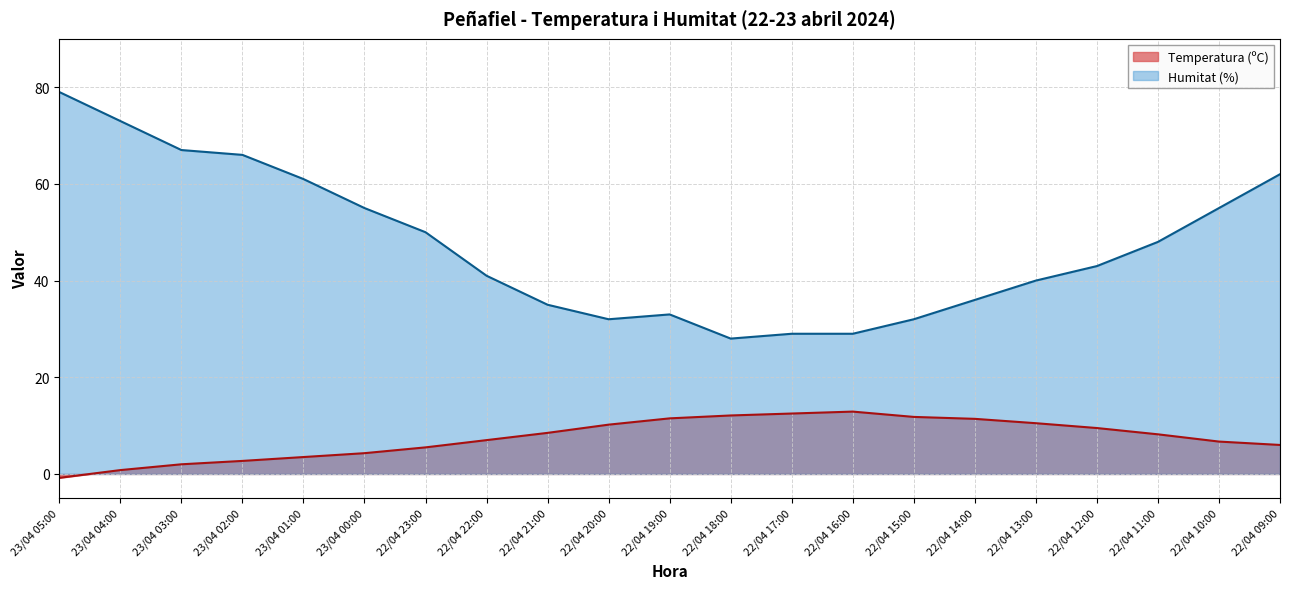

Does the chart display data point markers on the line(s)?

No